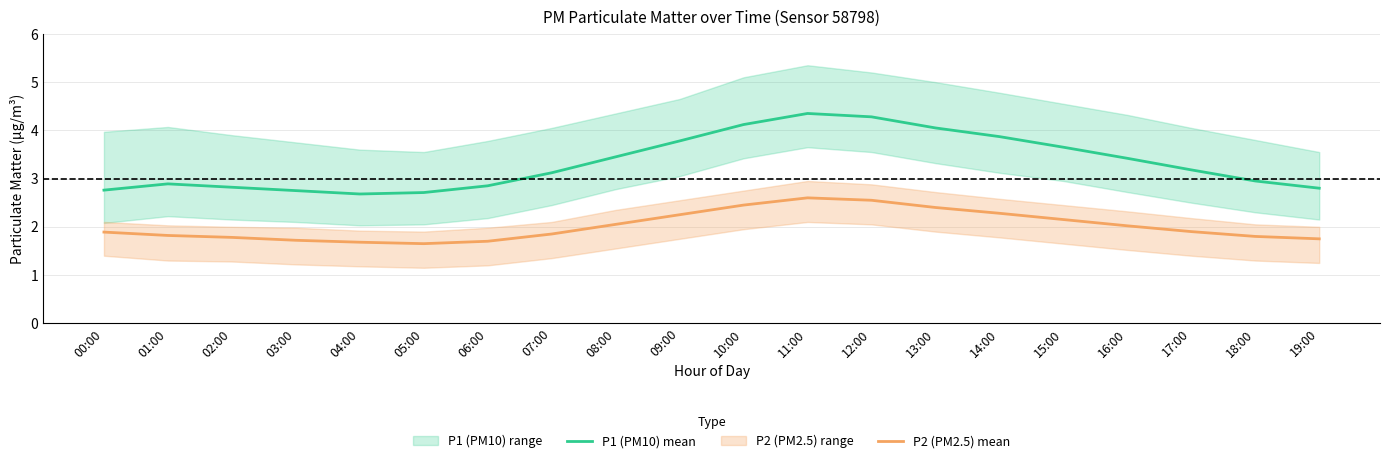

What is the smallest value displayed?

1.6